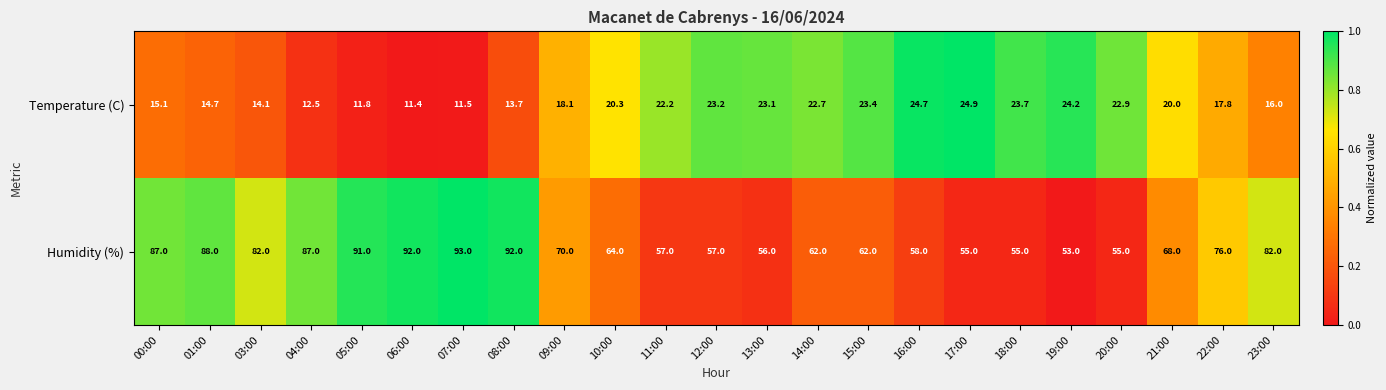

Which series changed the most between 03:00 and 08:00?

Humidity (%)